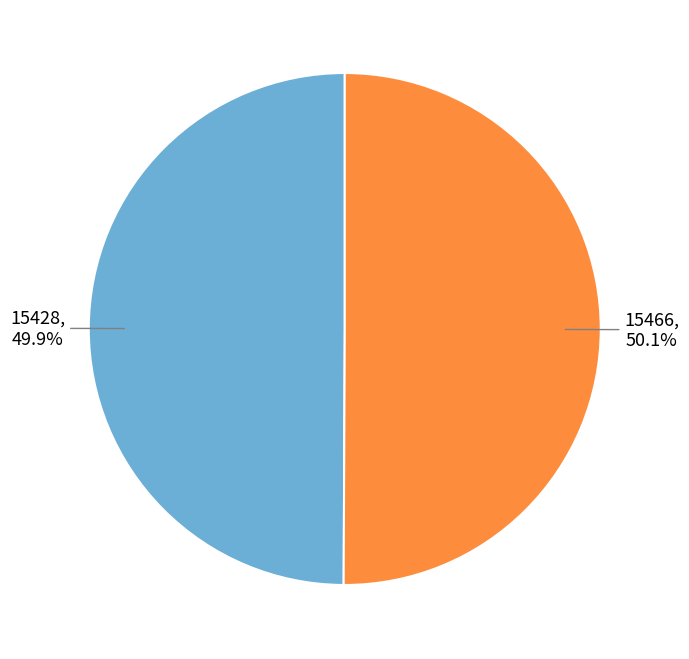

Is there any slice that represents more than half of the pie?

Yes